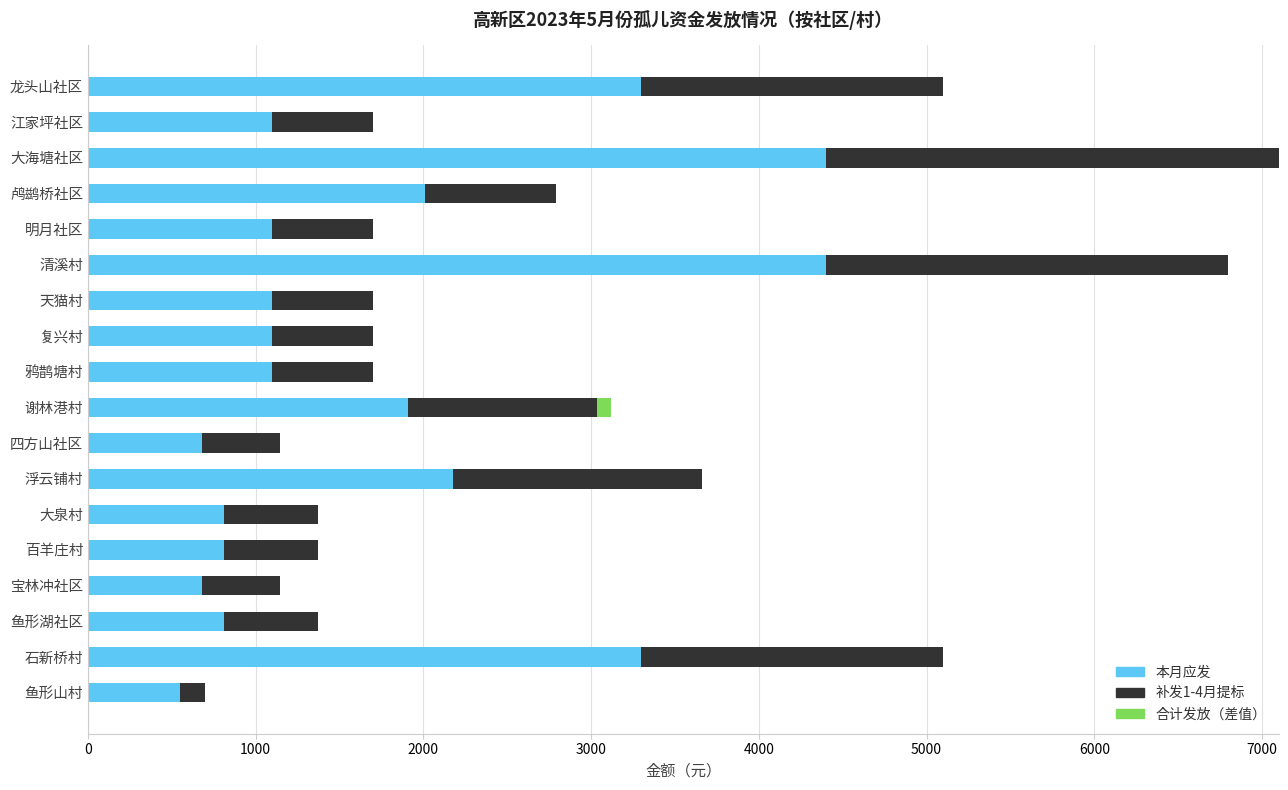

What is the highest value of the 本月应发 series?

4400